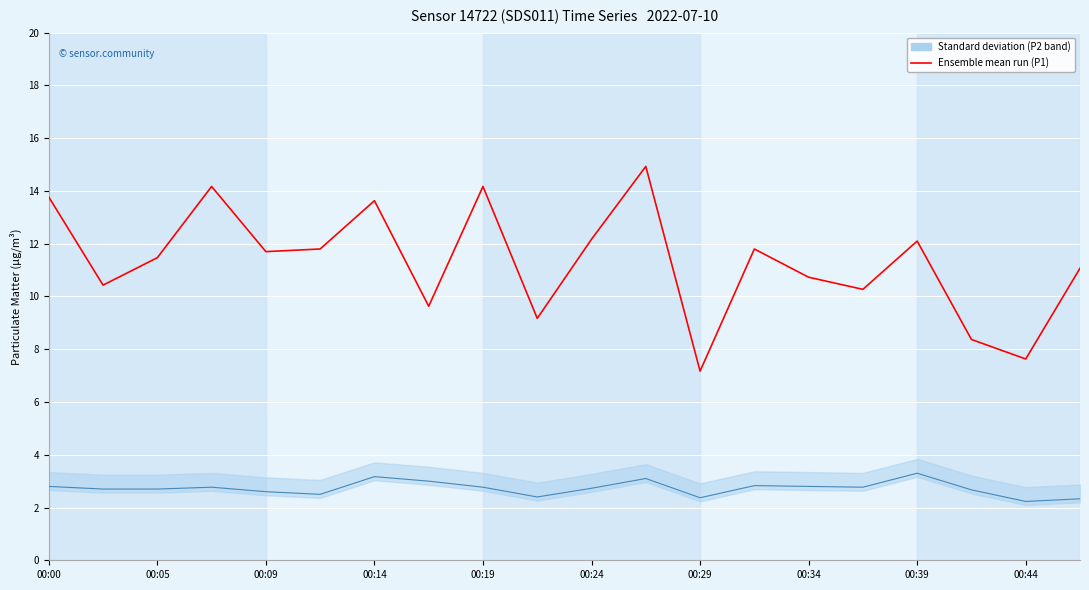

True or false: P1 (PM10) and P2 (PM2.5) cross at least once.

False